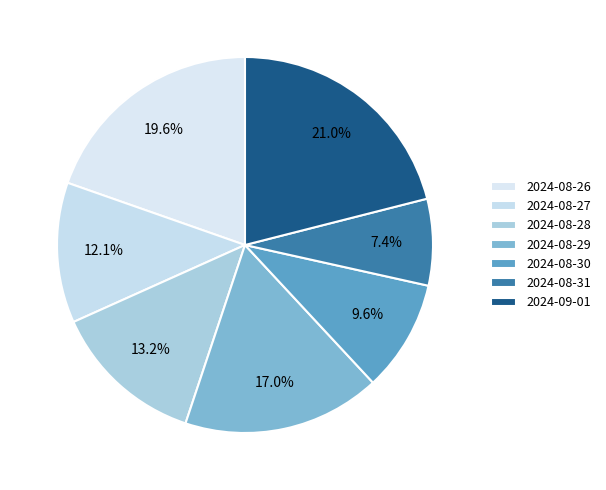

How many slices are in this pie chart?

7